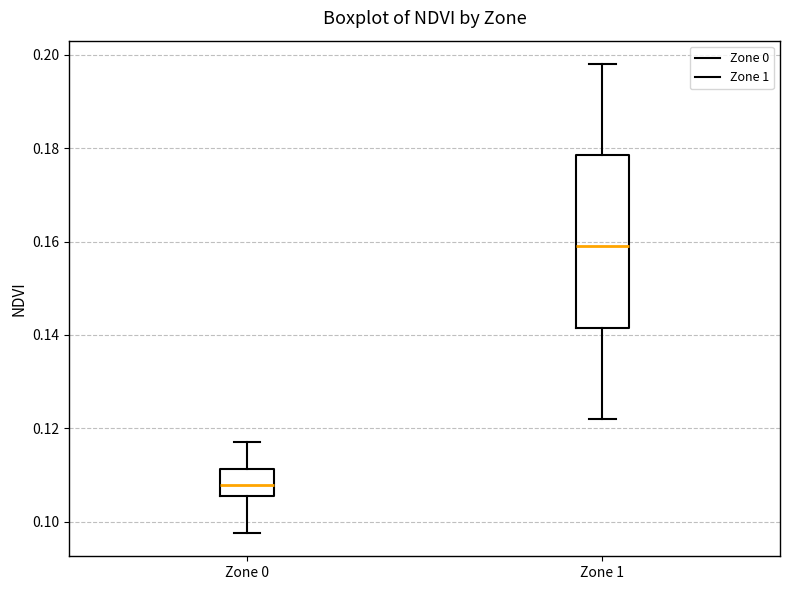

Reading left to right, read every box against the y-axis: the position of its median line, the range the box covers, and the ends of its whiskers. The values are not printed on the chart, so give them approximately, as read against the axis.

Zone 0: median 0.108, box 0.106 to 0.112, whiskers 0.098 to 0.118
Zone 1: median 0.160, box 0.142 to 0.178, whiskers 0.122 to 0.198